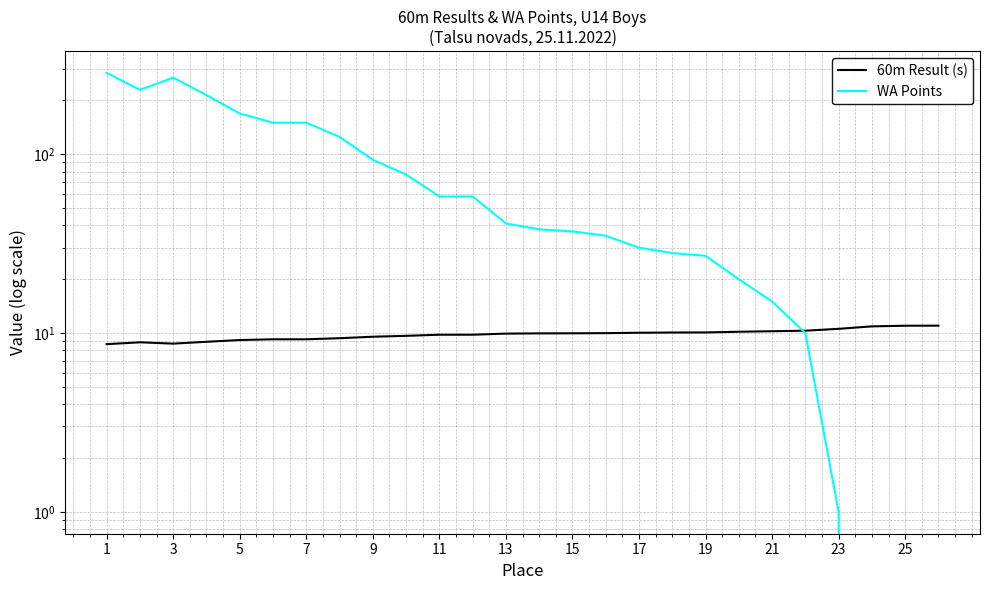

At which label does WA Points first exceed 41?

1